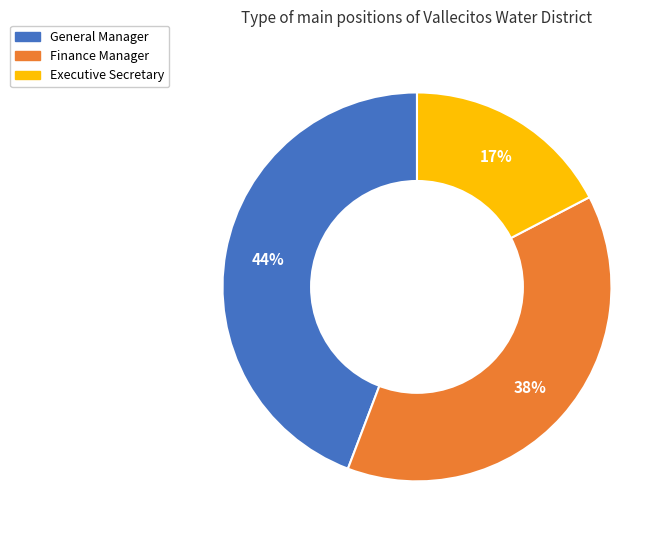

To the nearest percent, what is the difference between the largest and smallest slice percentages?

27%